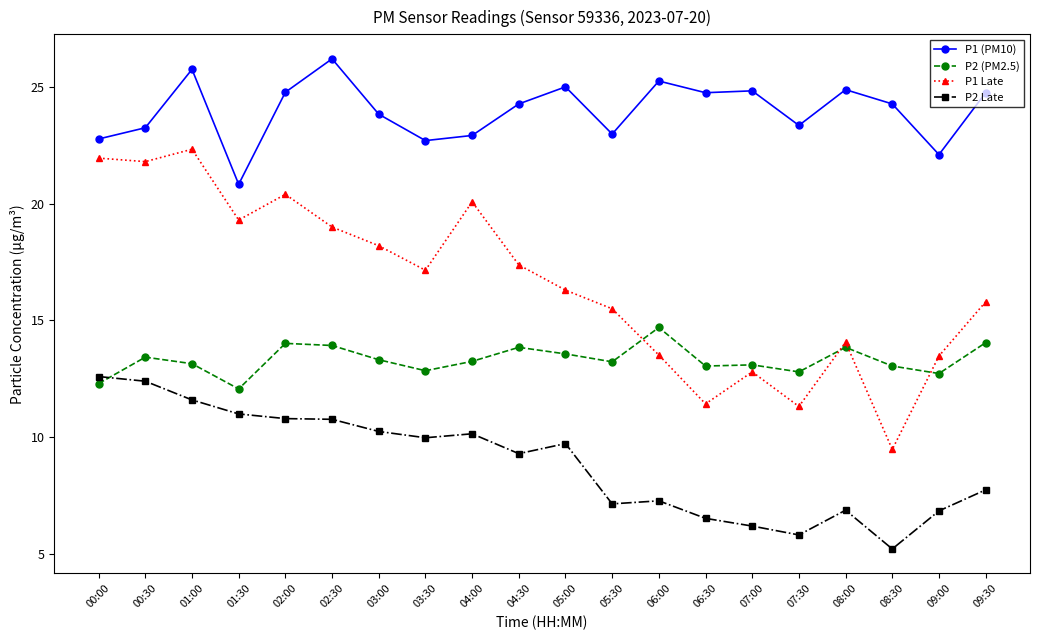

True or false: P1 Late and P1 (PM10) cross at least once.

False